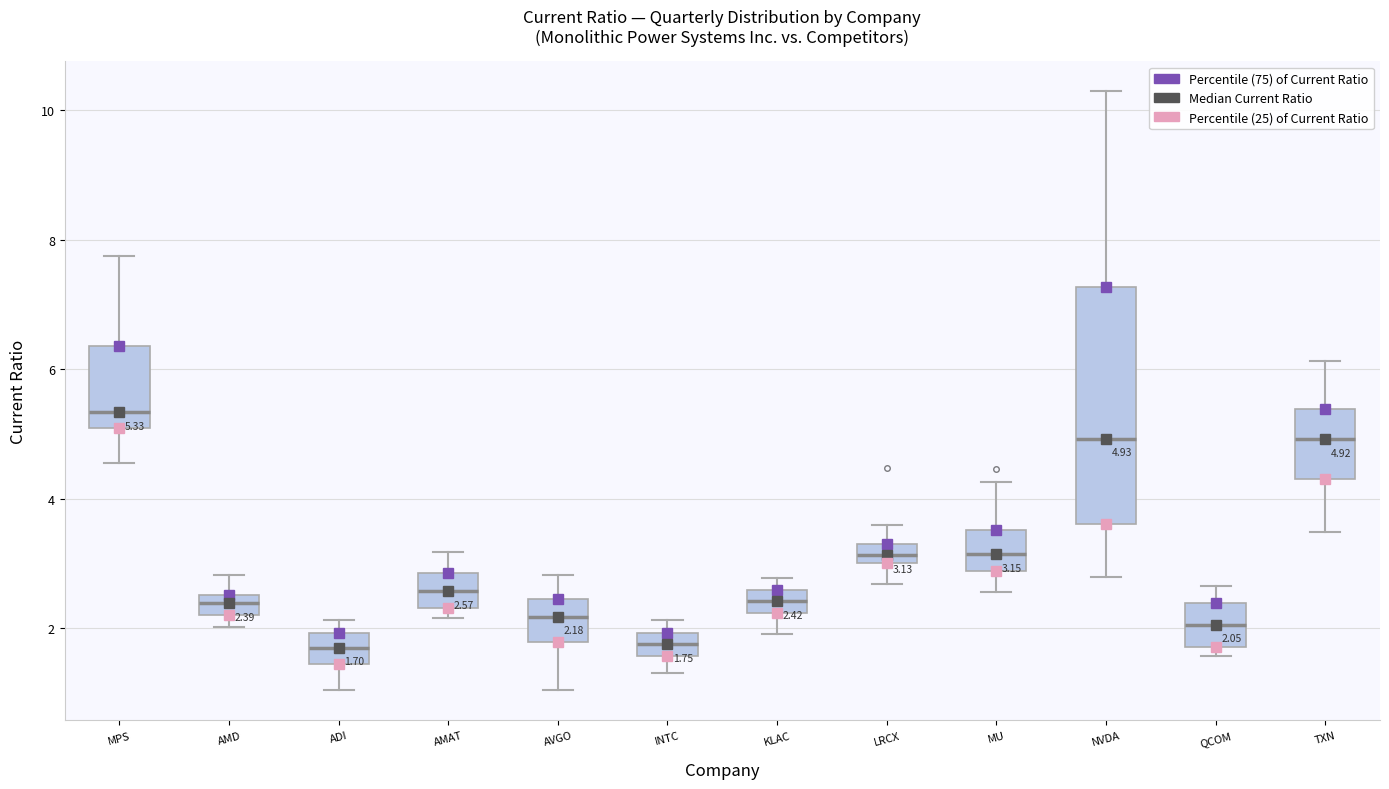

Which box's median line is the highest?

MPS